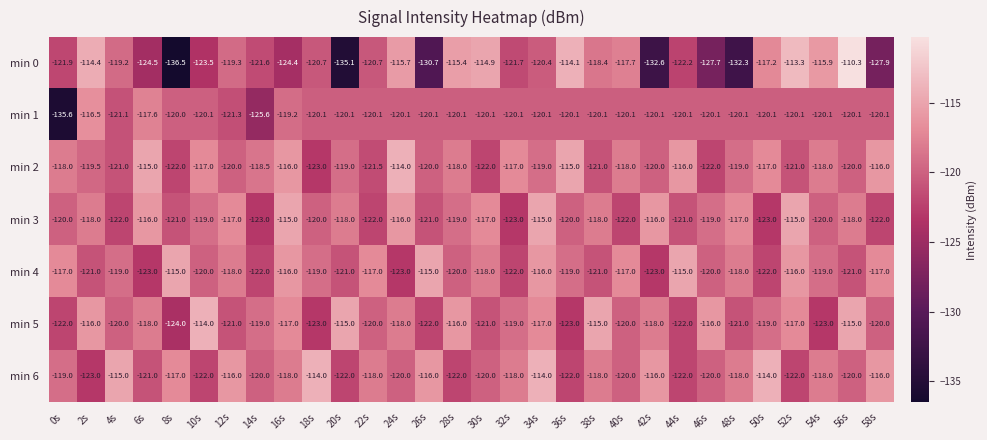

Rank the series at 4s from highest to lowest value.

min 6, min 4, min 0, min 5, min 2, min 1, min 3